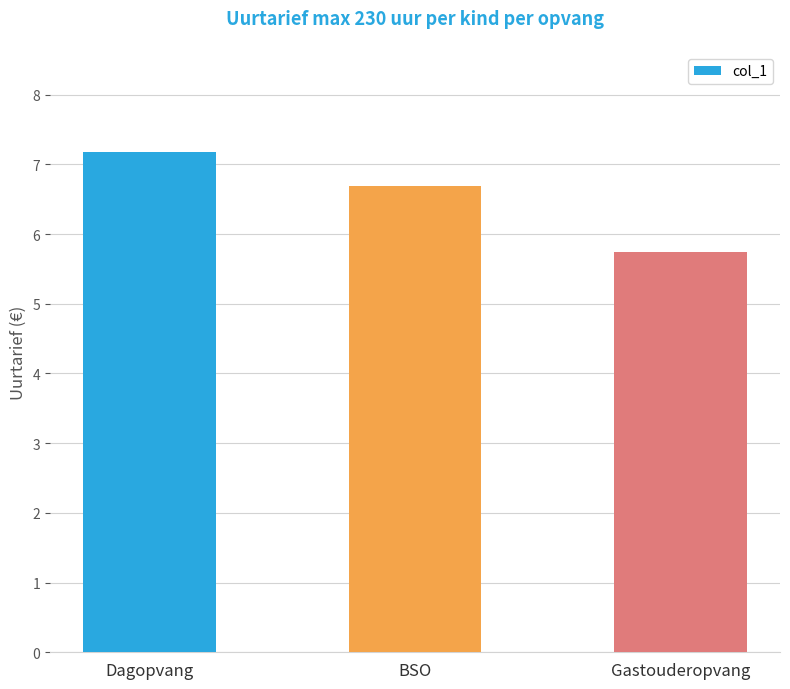

Is it true that the value at BSO is 6.7?

True